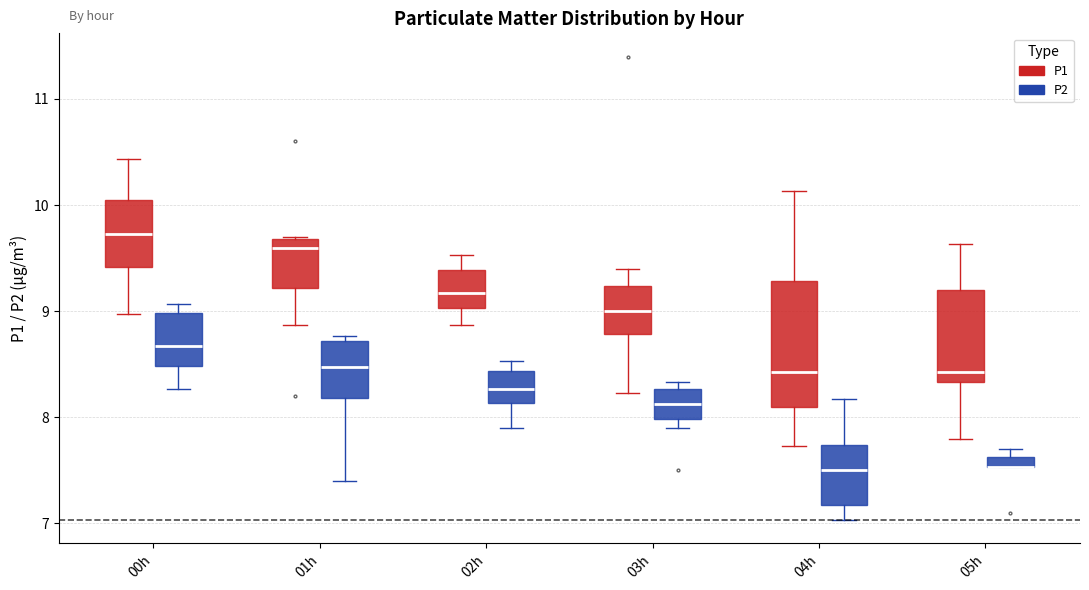

Where is the lower edge of the box for 02h (P2) on the y-axis? The values are not printed on the chart, so give them approximately, as read against the axis.

8.1